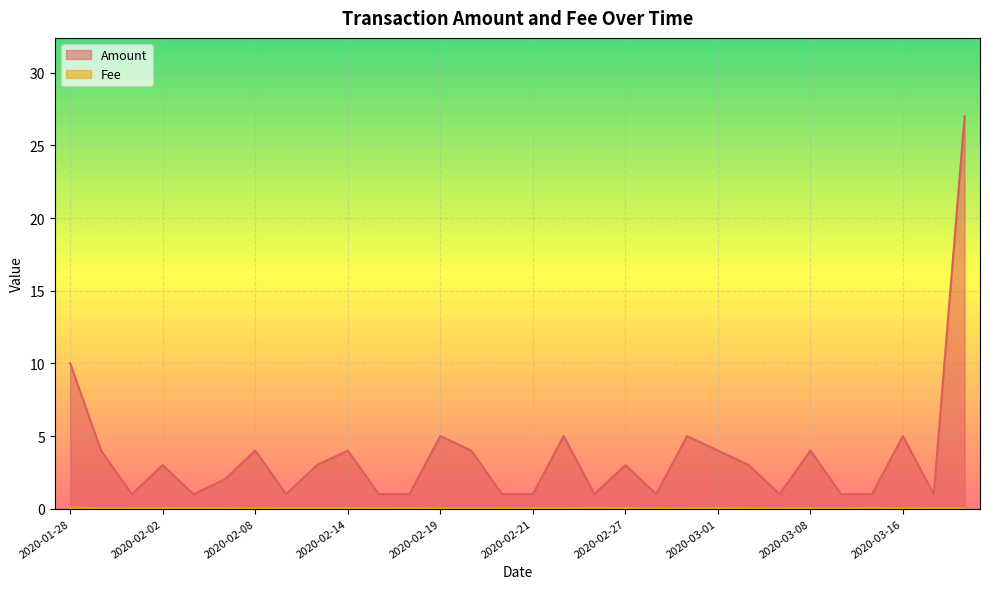

Where is the first local maximum for Fee?

2020-02-03